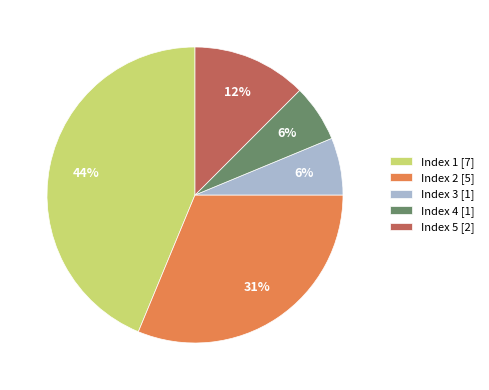

To the nearest percent, what portion does Index 4 [1] represent?

6%